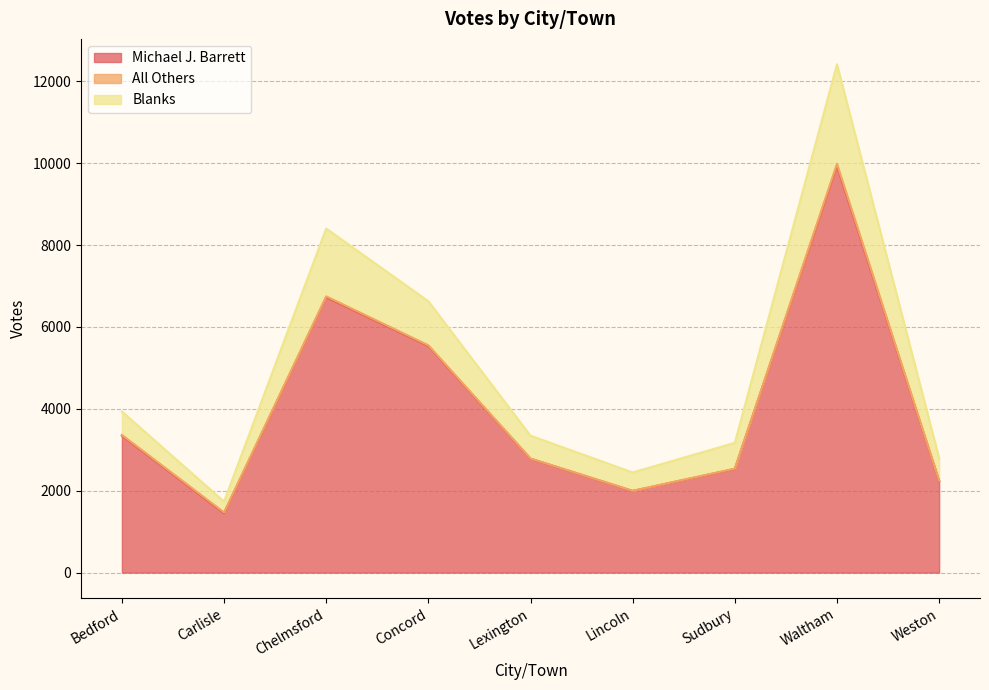

True or false: Michael J. Barrett has more than 2 points higher than both neighbors.

False